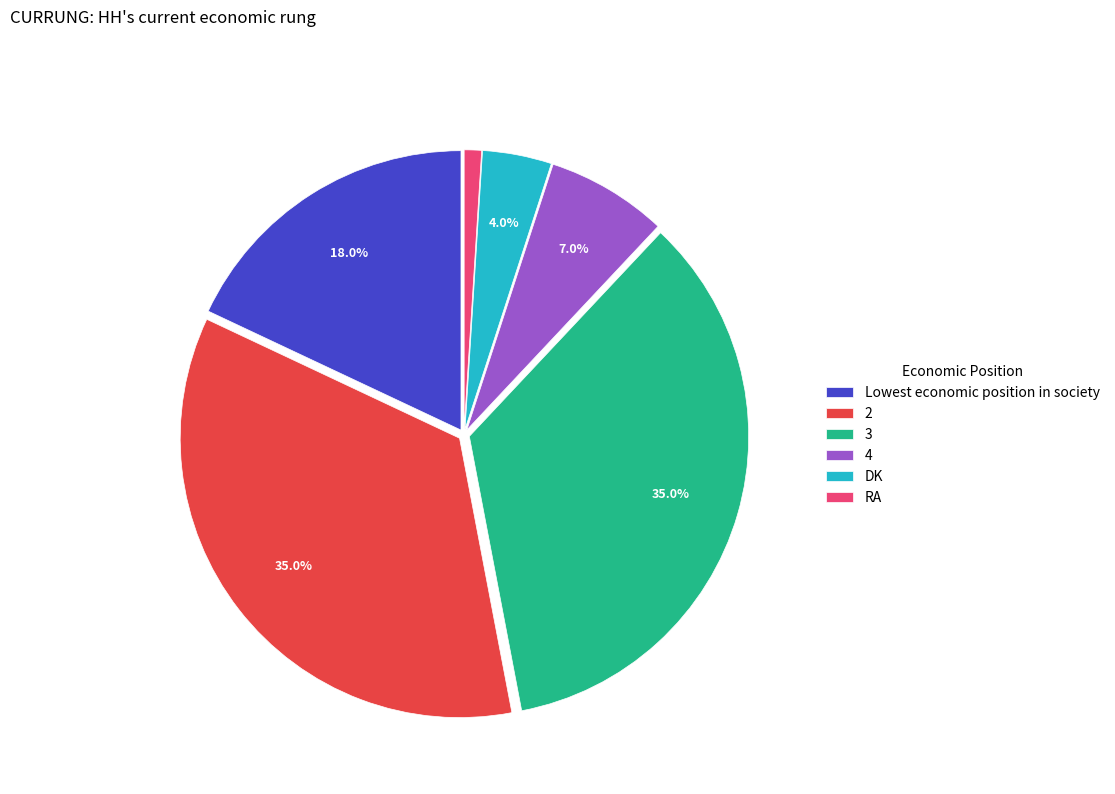

How many slices are in this pie chart?

6